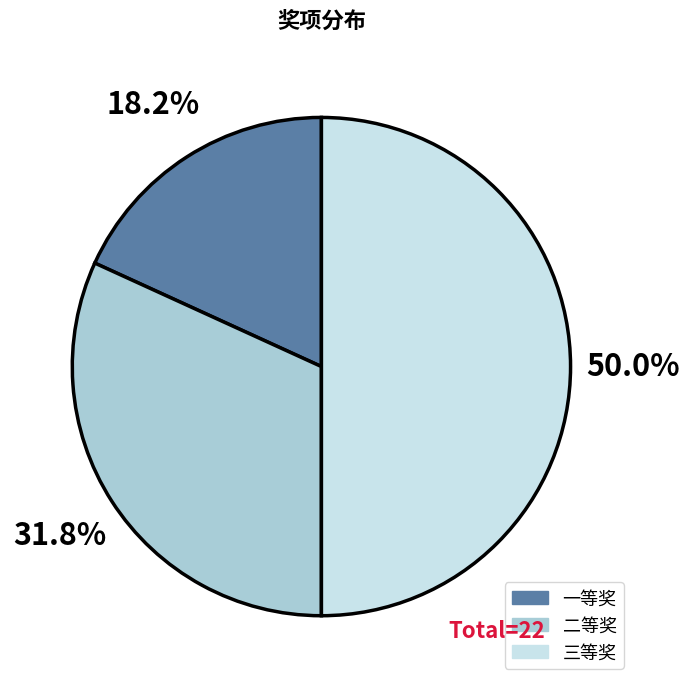

True or false: 三等奖 accounts for 50% of the total.

True